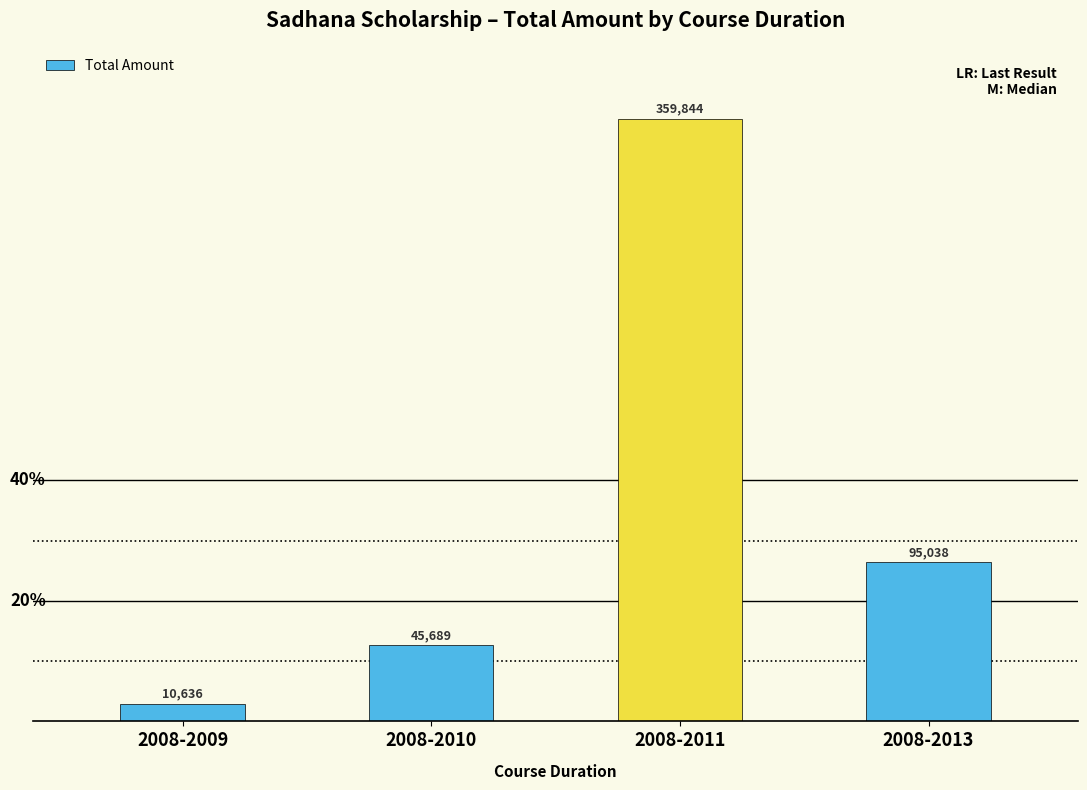

Count the values in the range 45689 to 359844.

3